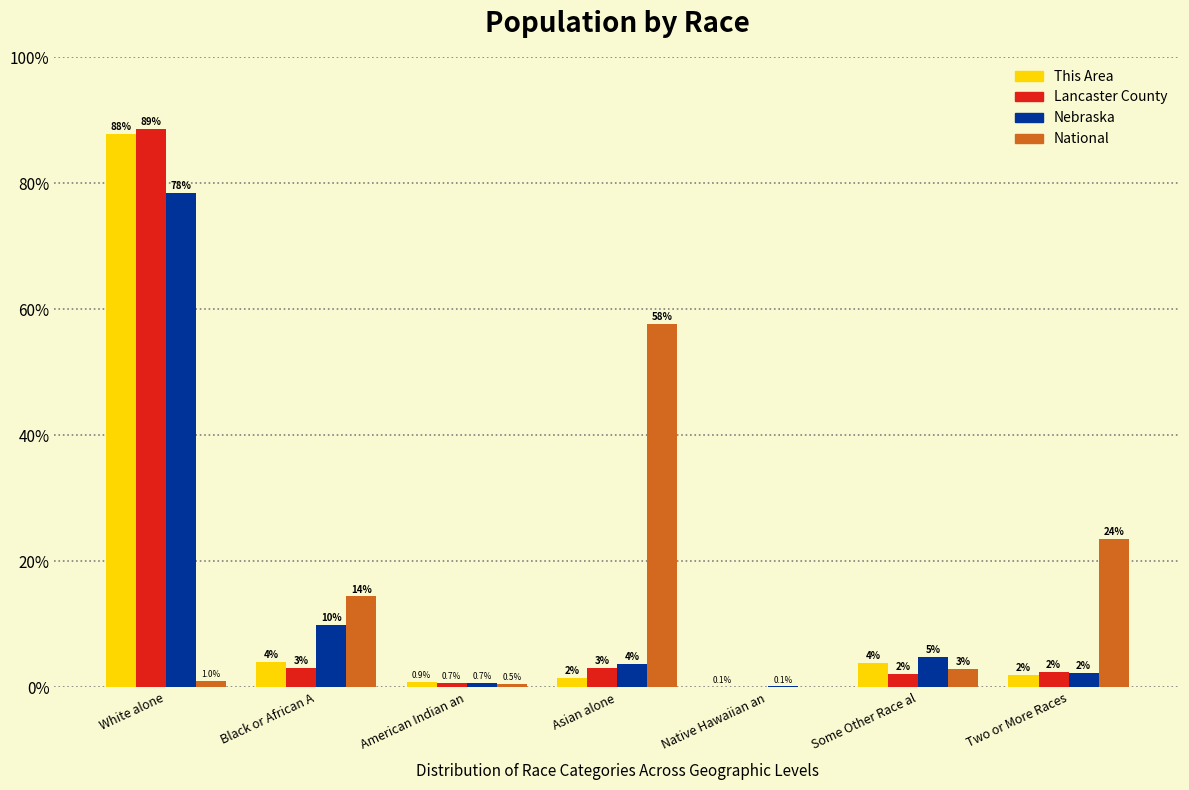

At which category is the sum across all series the highest?

White alone